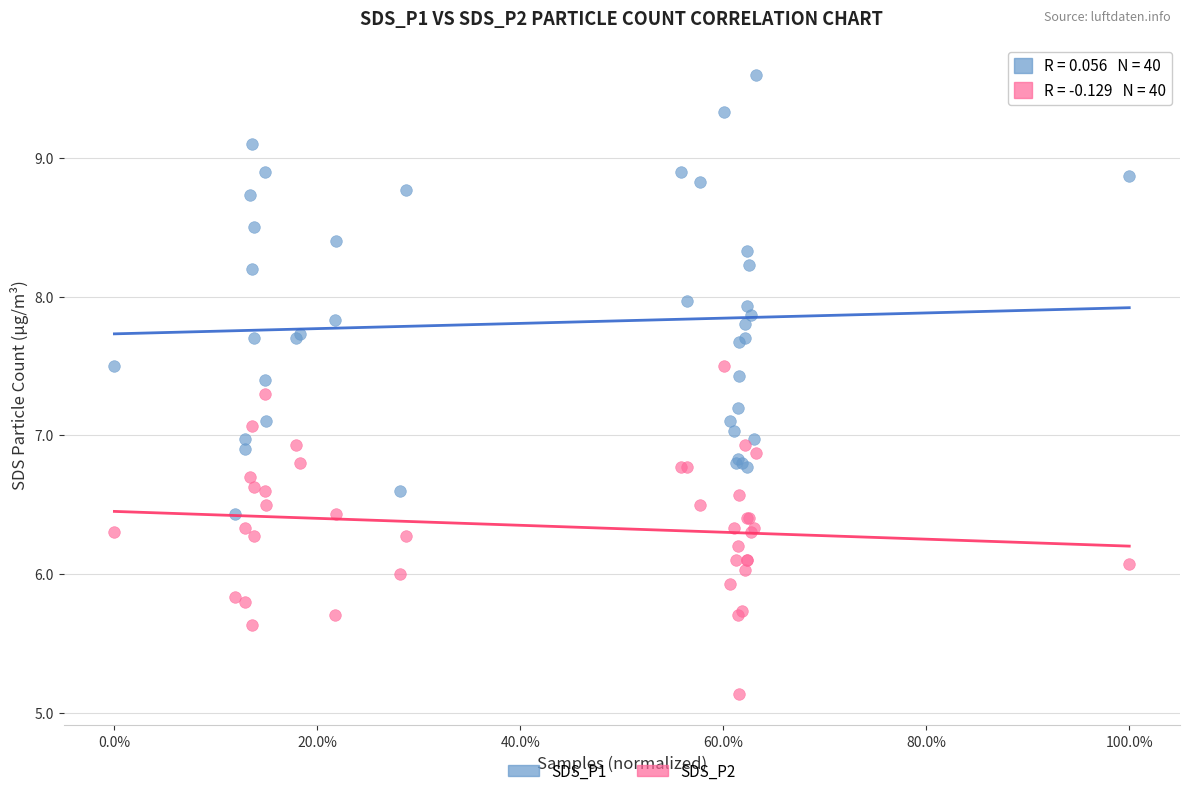

Which series contains the lowest Y value?

SDS_P2